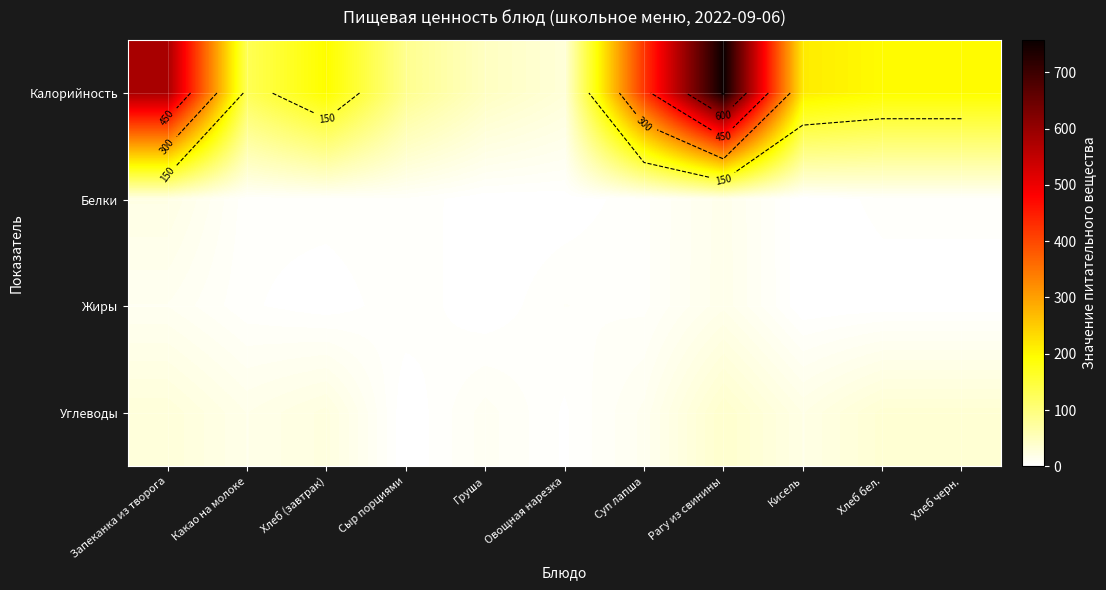

The value of Углеводы at Кисель is 9.2. True or false?

False